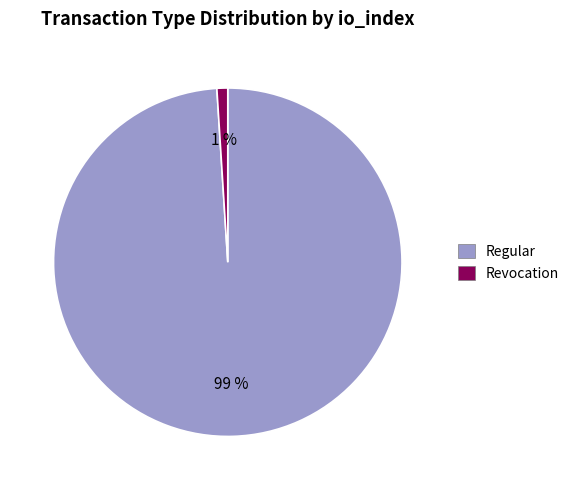

True or false: Regular accounts for 89% of the total.

False